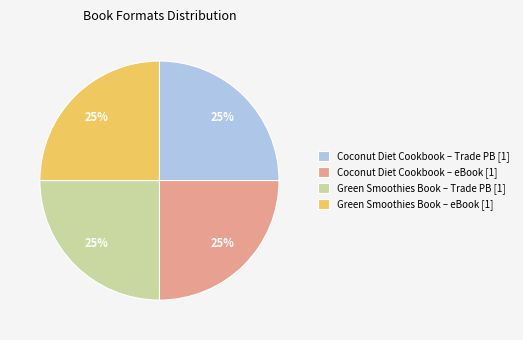

Does any single category account for the majority?

No